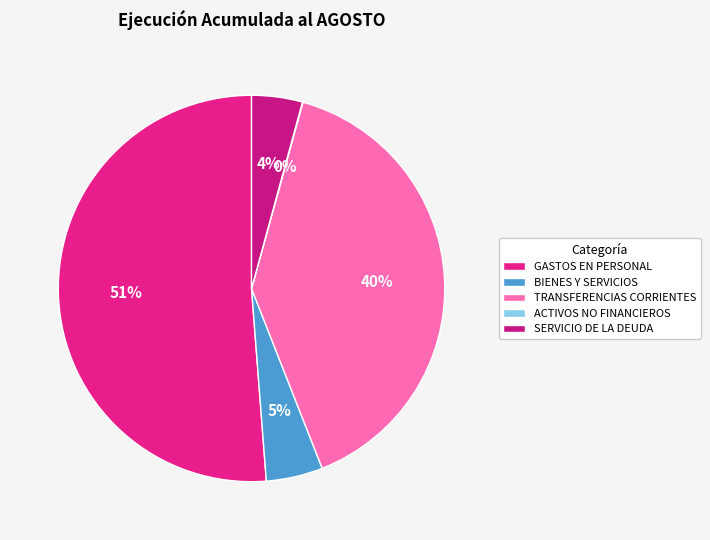

The SERVICIO DE LA DEUDA slice represents 1% of the pie. True or false?

False